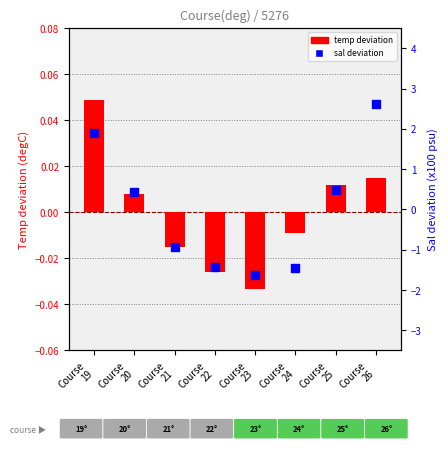

What is the total value across all series at Course
19?

1.9